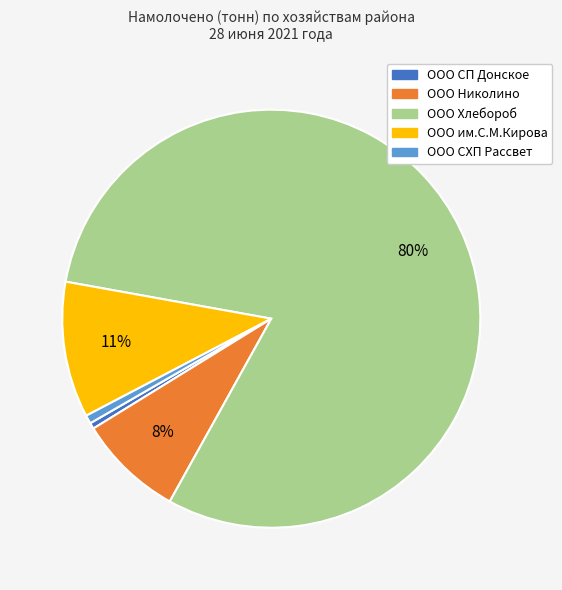

Count the number of slices in the pie.

5